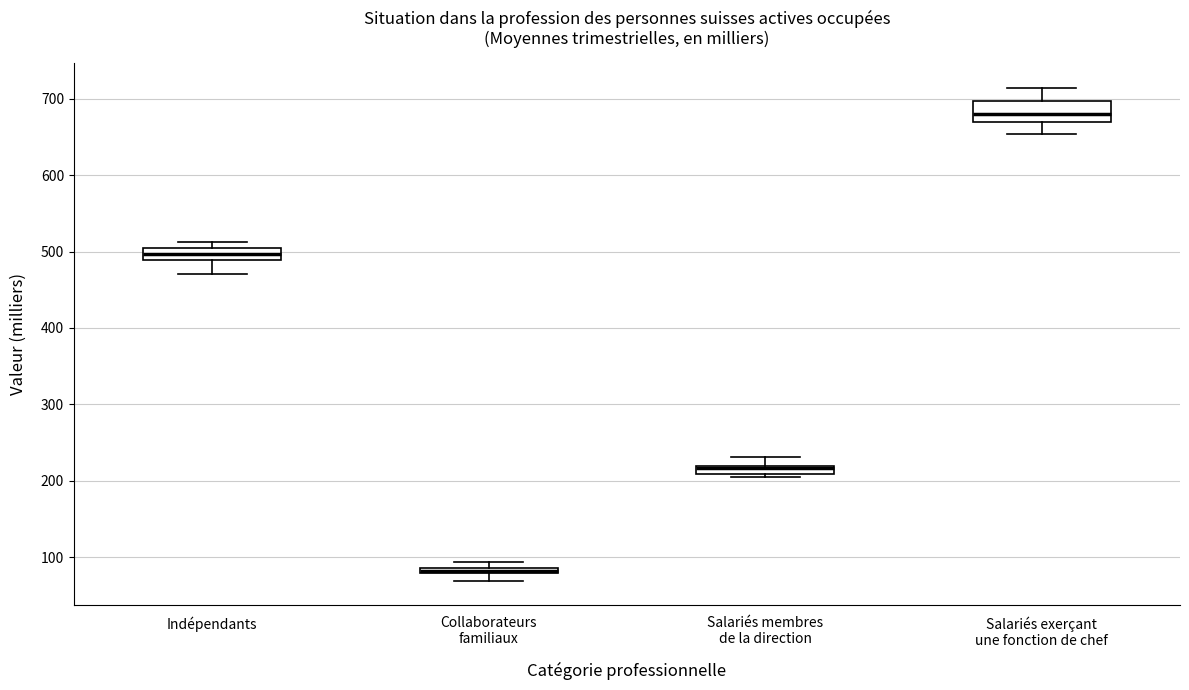

Where is the upper edge of the box for Collaborateurs familiaux on the y-axis? The values are not printed on the chart, so give them approximately, as read against the axis.

90